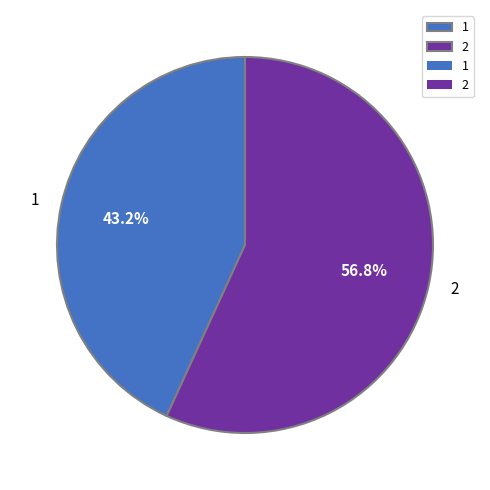

Do 1 and 2 together represent more than half of the pie?

Yes